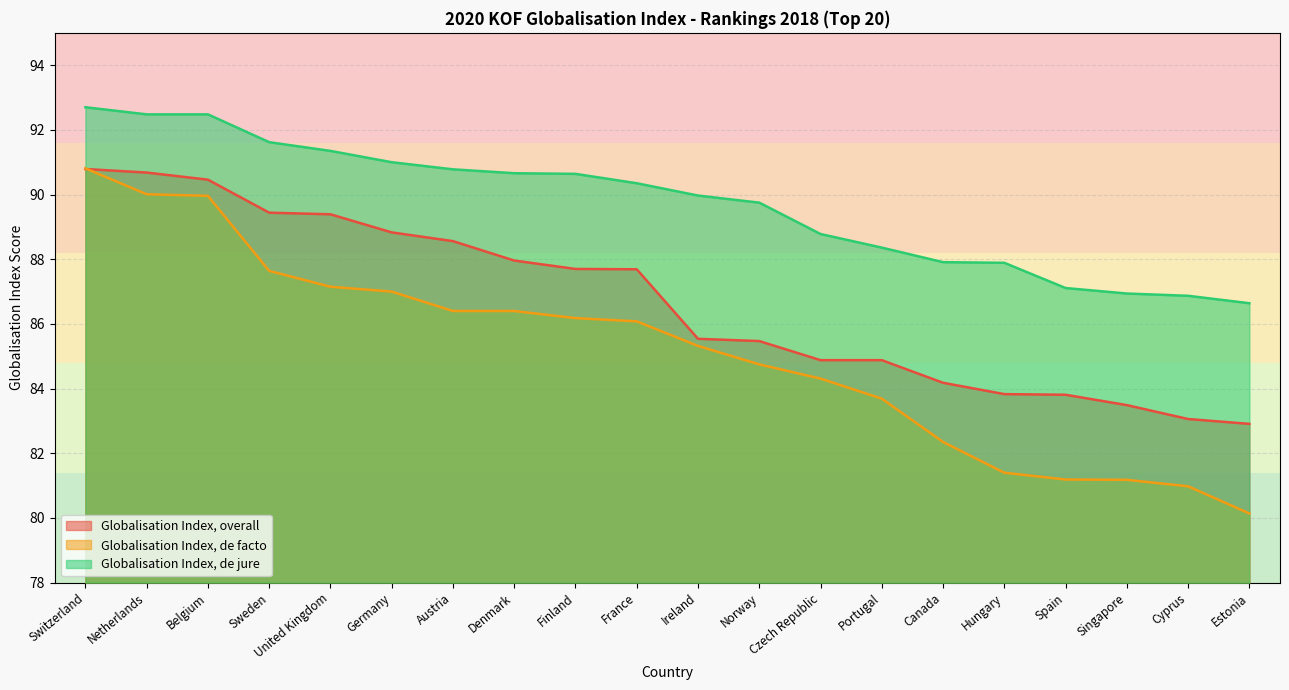

What is the lowest value of the Globalisation Index, de jure series?

86.6